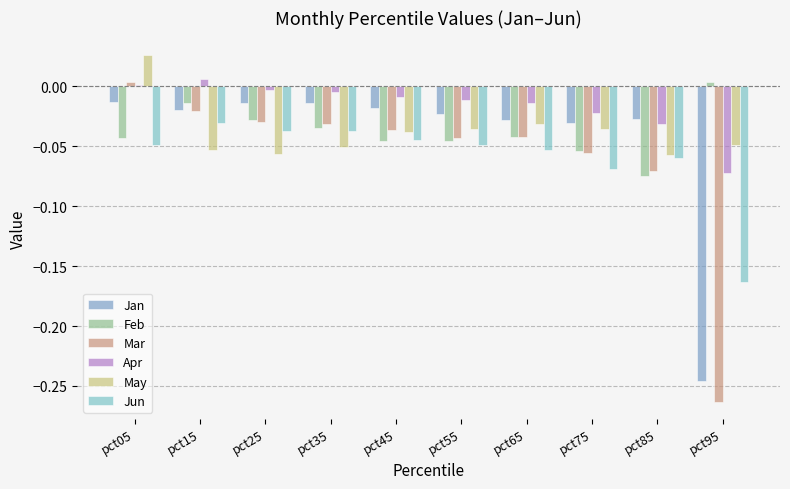

How many values in May are below zero?

9